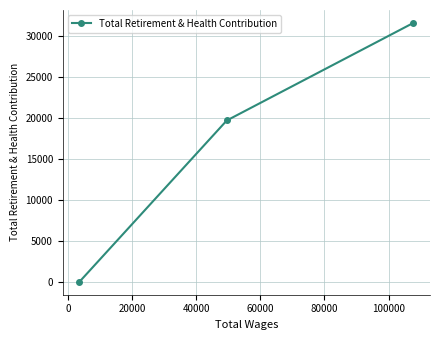

What is the average value?

17084